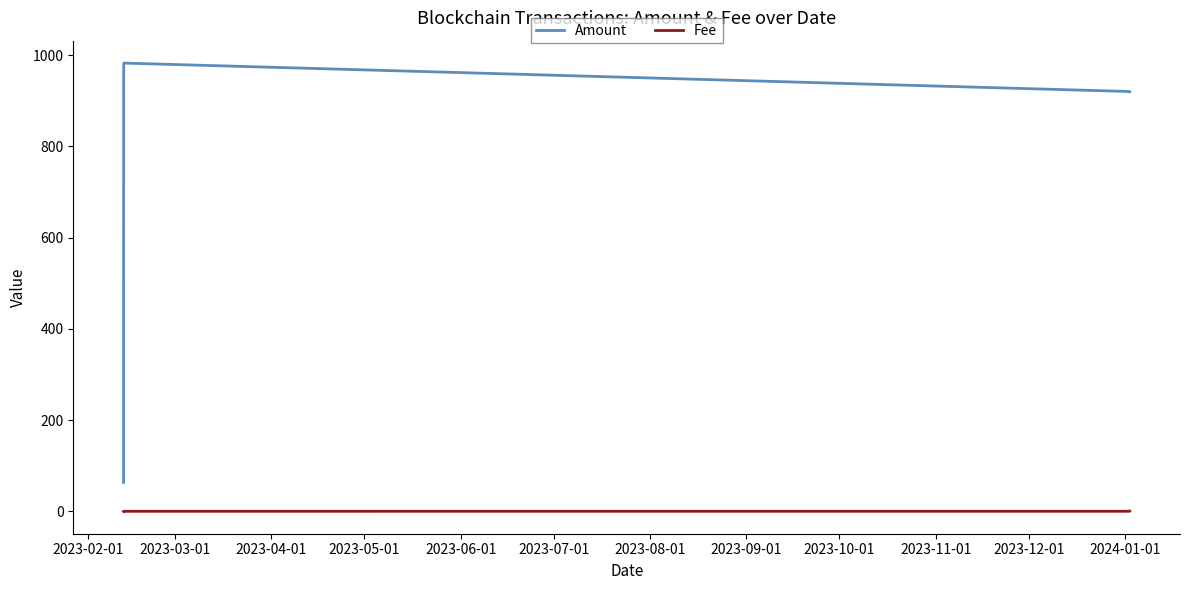

True or false: Amount has more than 2 interior local peaks.

False